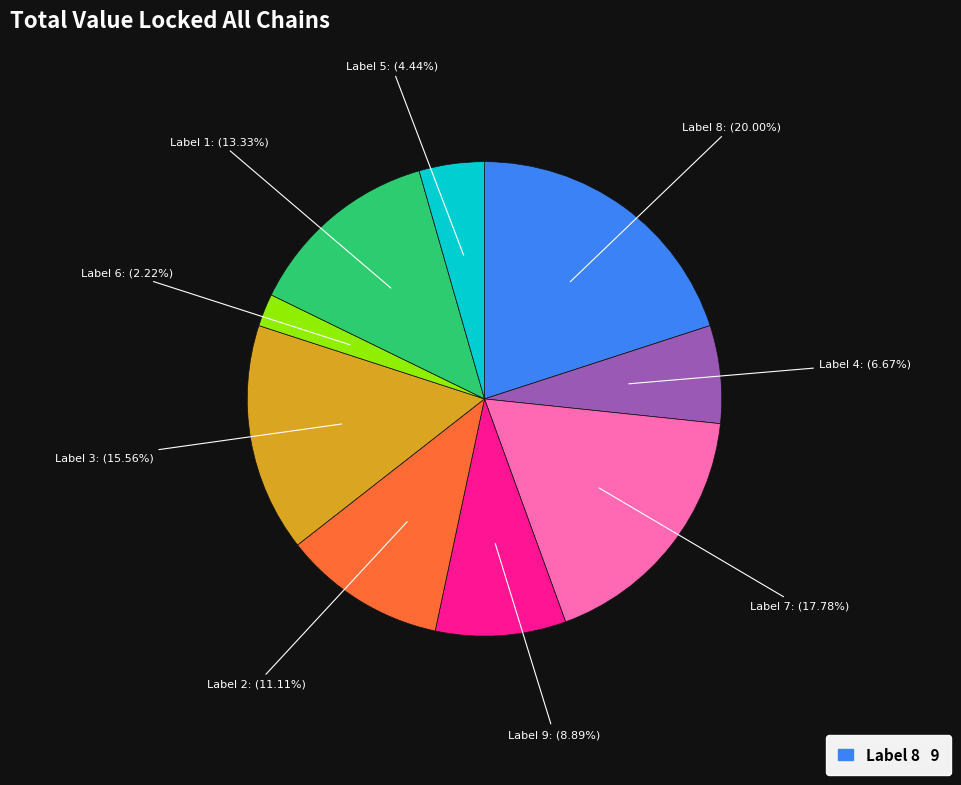

To the nearest percent, what is the difference between the largest and smallest slice percentages?

18%